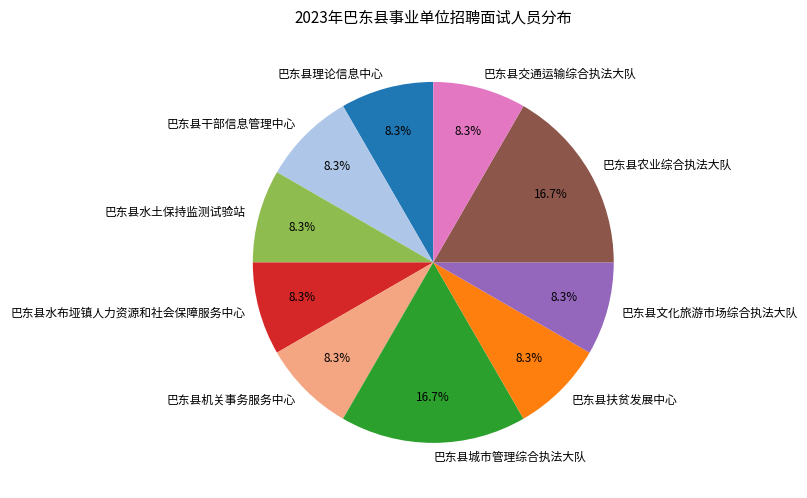

What portion of the pie excludes 巴东县干部信息管理中心?

91.7%